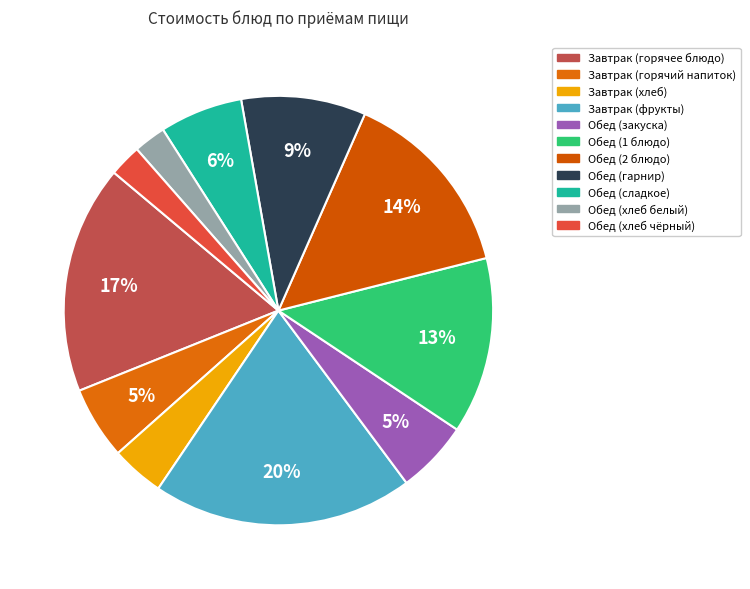

How many segments does this pie chart have?

11